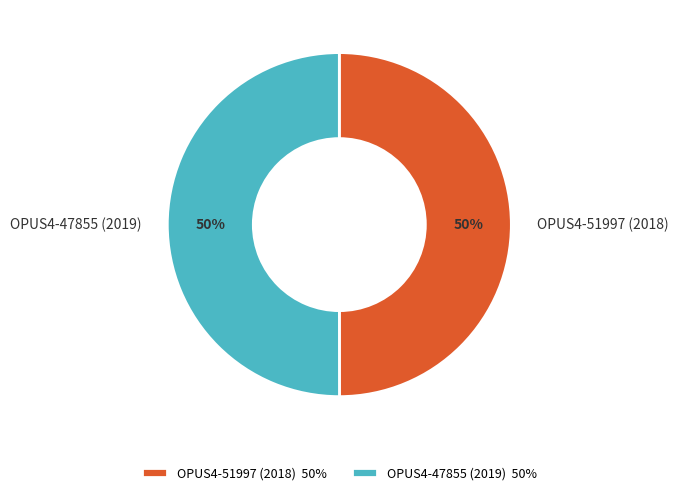

To the nearest percent, what is the combined percentage of OPUS4-47855 (2019) and OPUS4-51997 (2018)?

100%